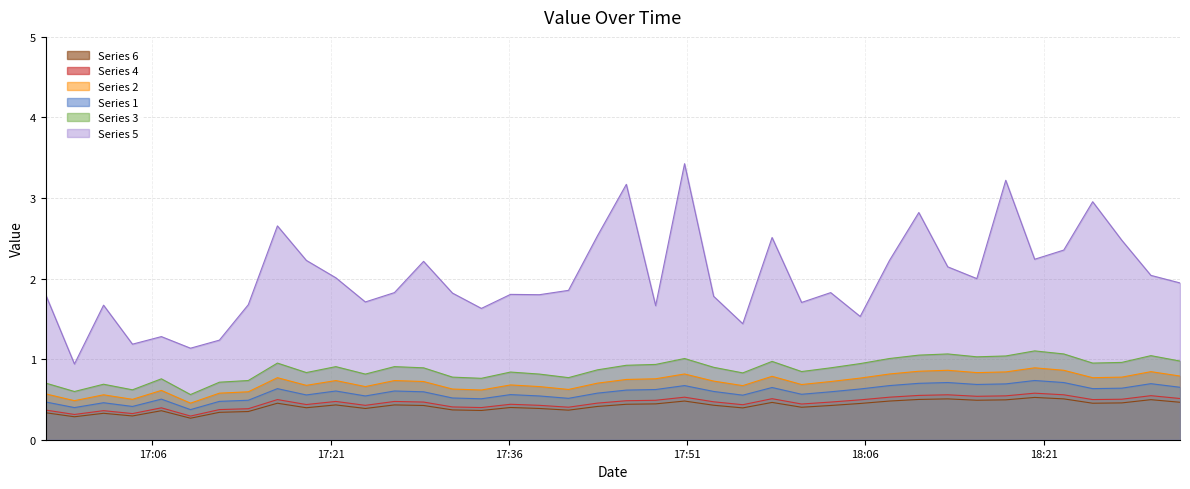

Where is P1 nearest to the value 2?

2023-03-01T18:15:23